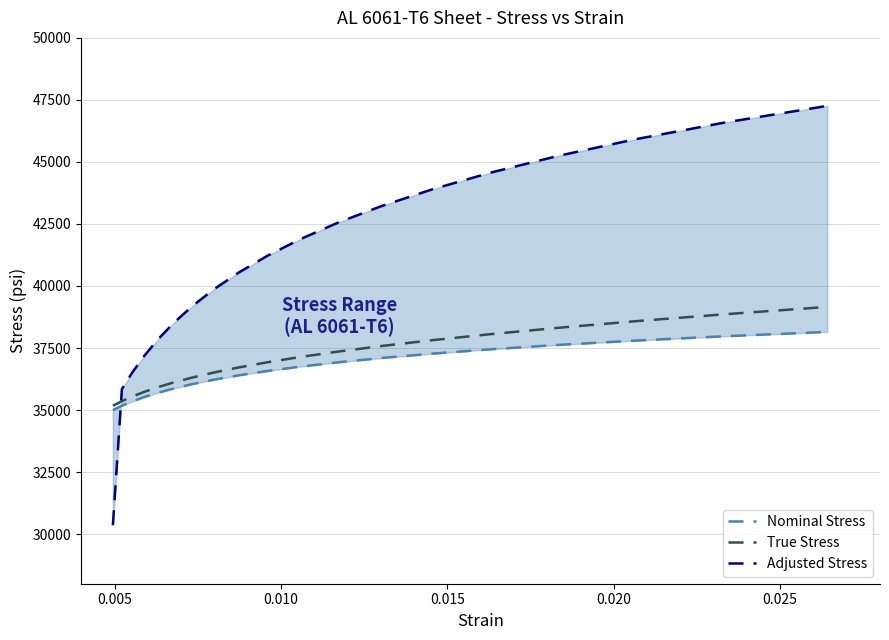

How many categories are shown in the chart?

19